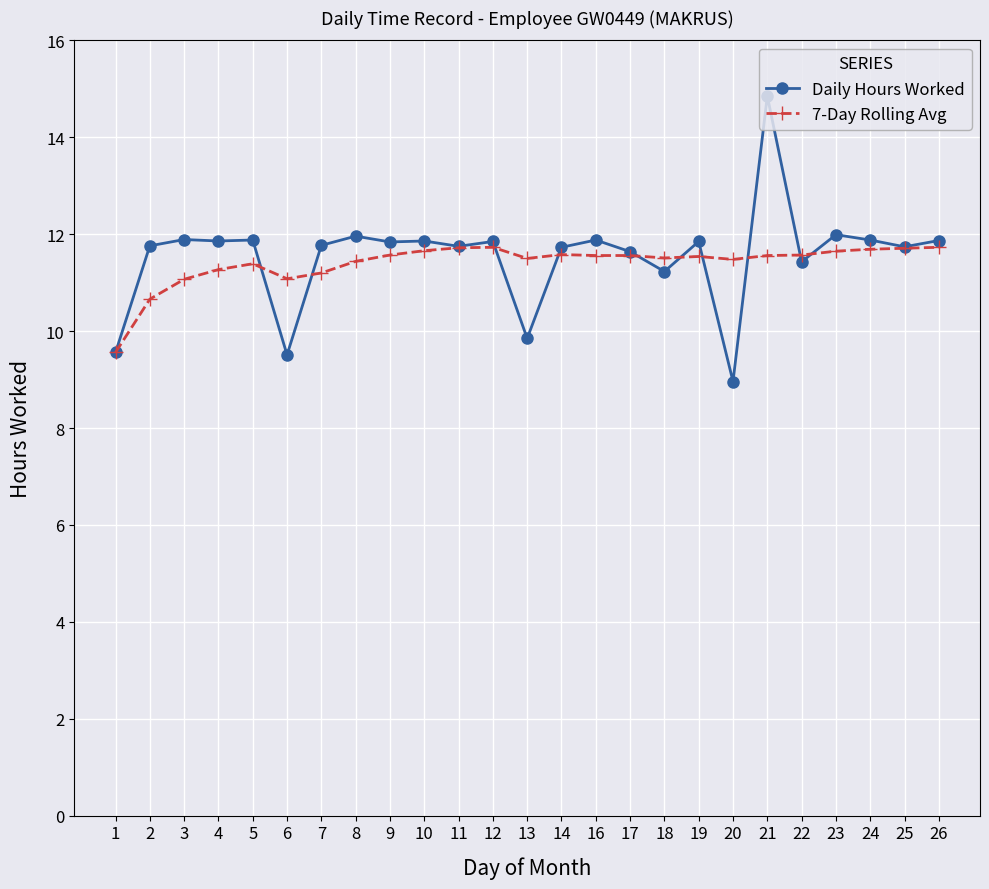

The value of Daily Hours Worked at 4 is 6.1. True or false?

False